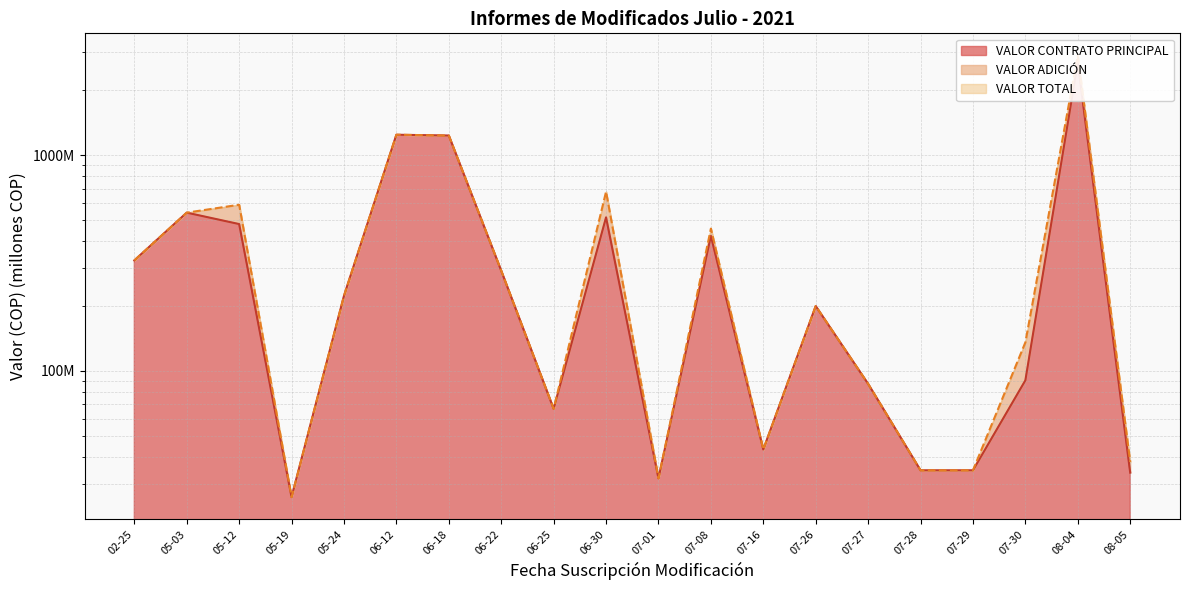

At how many categories does at least one series exceed 1698?

1